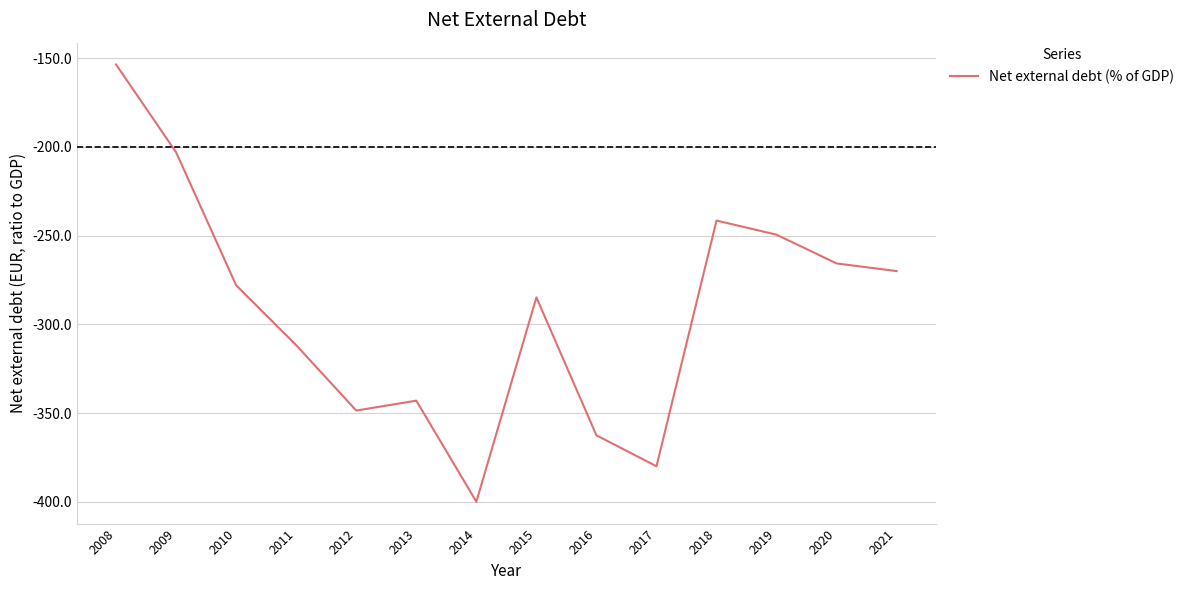

How many distinct data groups are displayed?

1